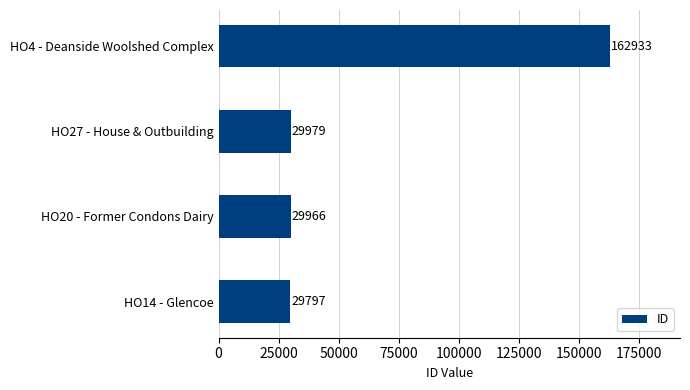

What is the change in value from HO14 - Glencoe to HO27 - House & Outbuilding?

+182